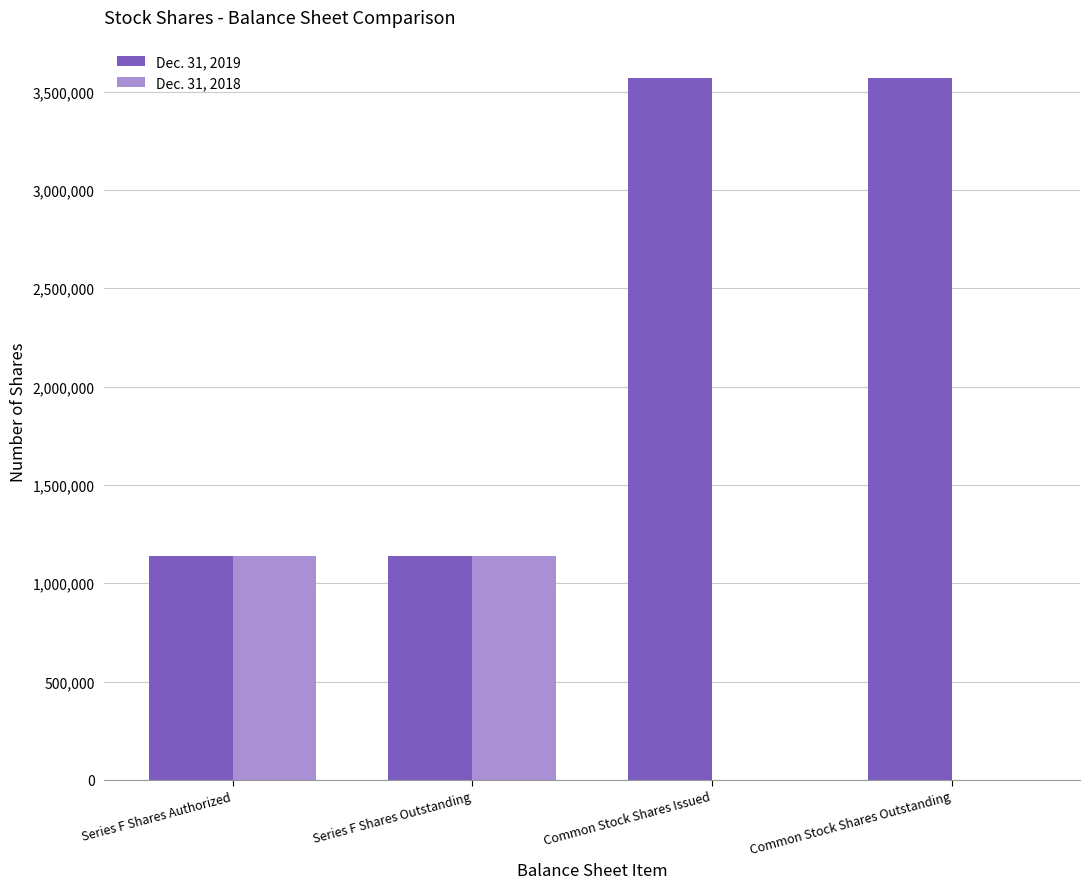

Reading left to right, extract all data points from this chart.

Dec. 31, 2019: 1136815	1136815	3571001	3571001
Dec. 31, 2018: 1136815	1136815	0	0